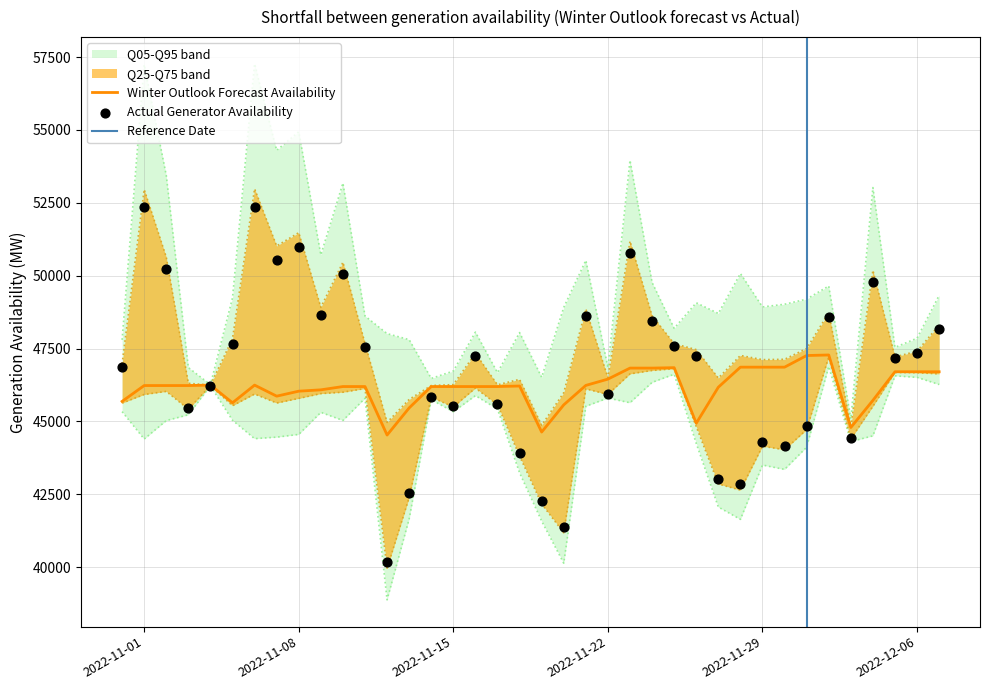

What is the highest value of the Winter Outlook Forecast Availability series?

47279